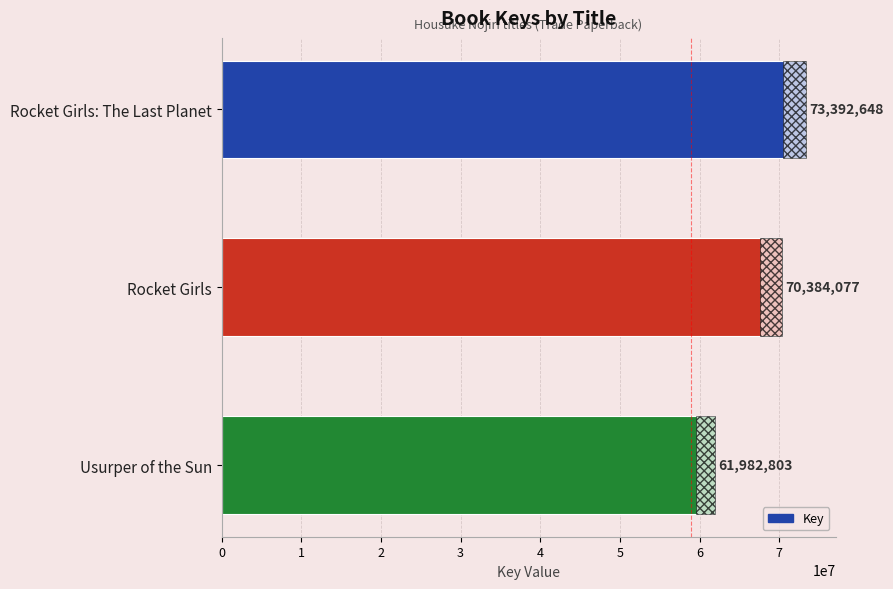

Approximately how many times larger is the value at Rocket Girls: The Last Planet compared to Rocket Girls?

1.0